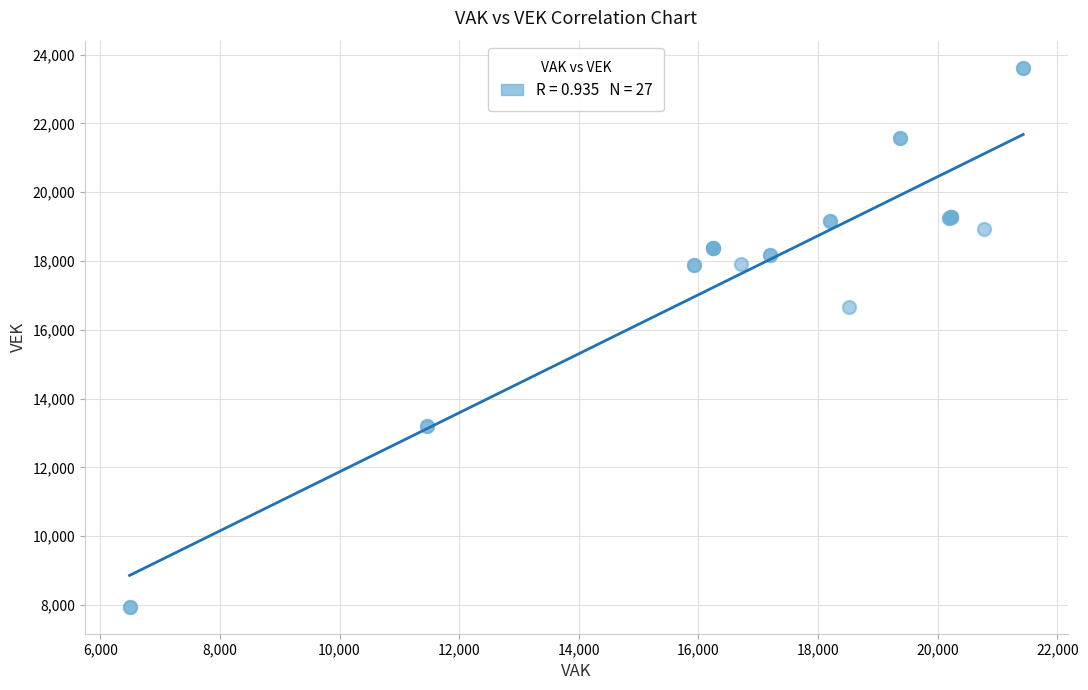

What Y value in the scatter plot is closest to 15784?

16650